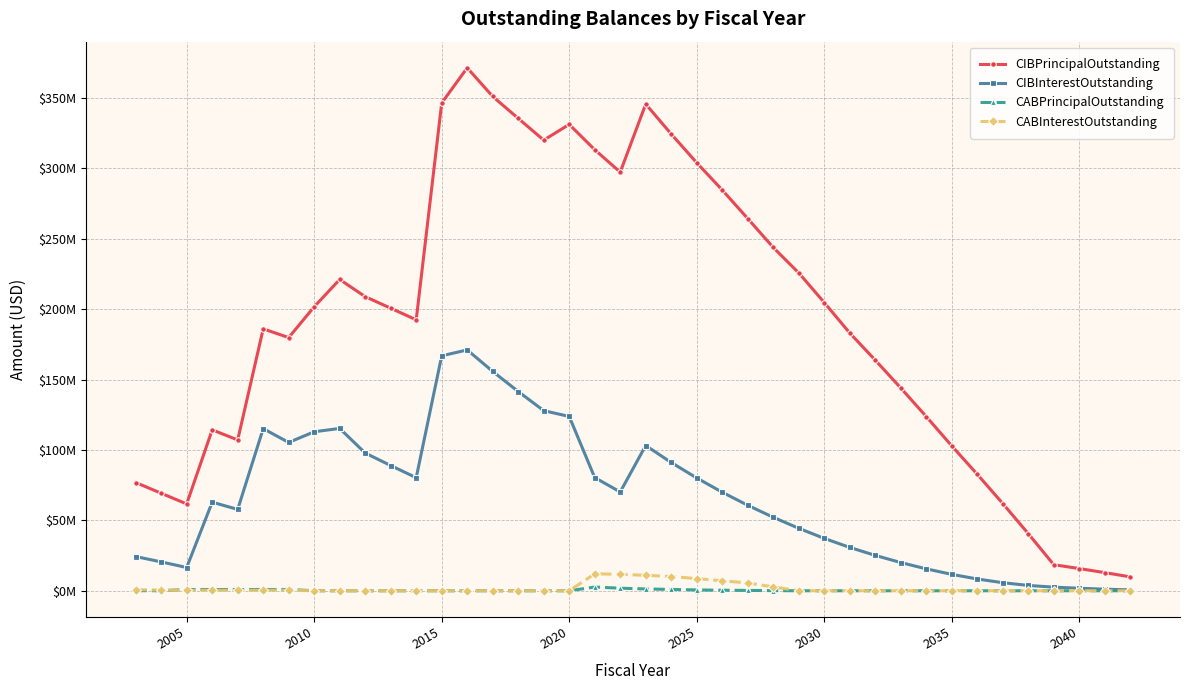

True or false: CABPrincipalOutstanding and CIBPrincipalOutstanding cross at least once.

False